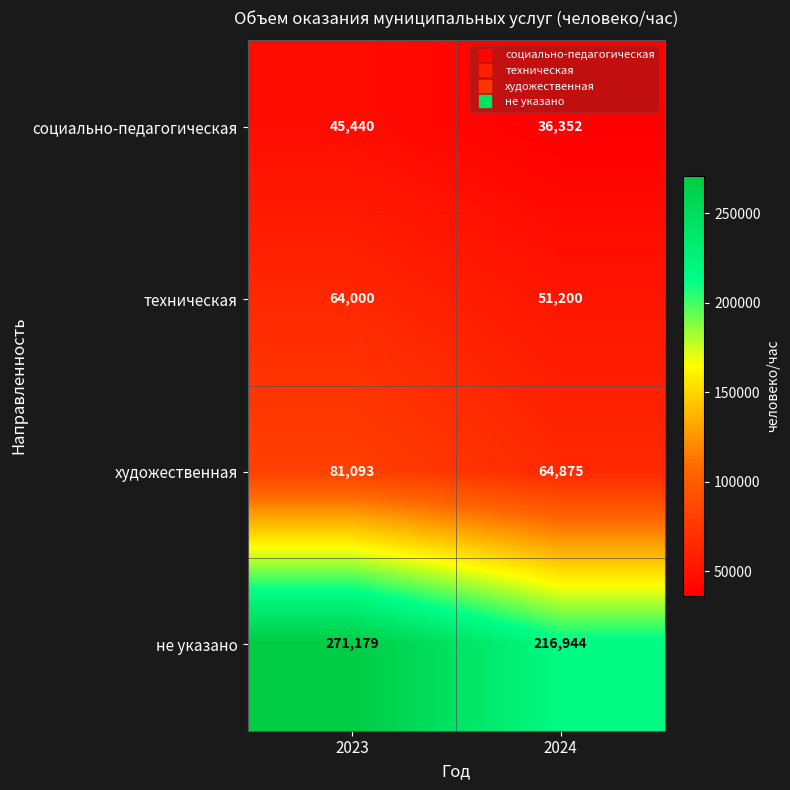

Between 2023 and 2024, which series saw the biggest shift?

не указано